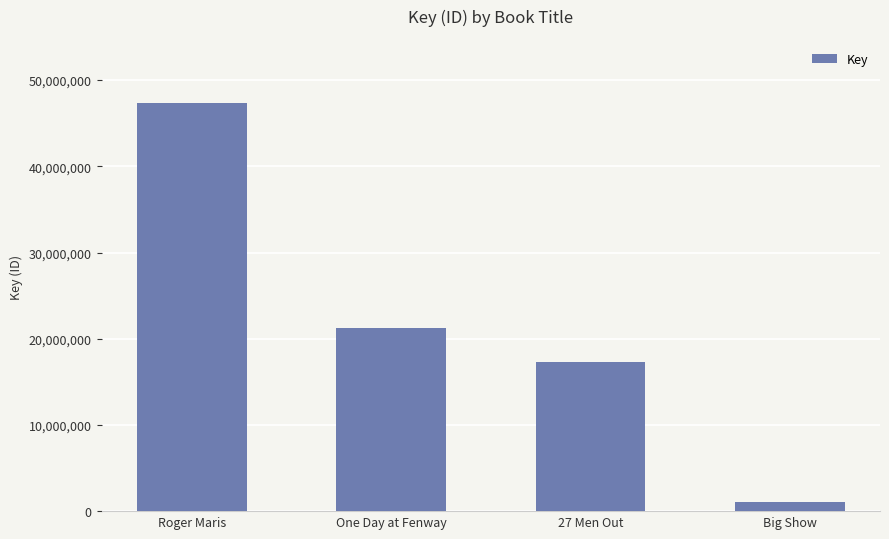

The value at One Day at Fenway is 21298536. True or false?

True